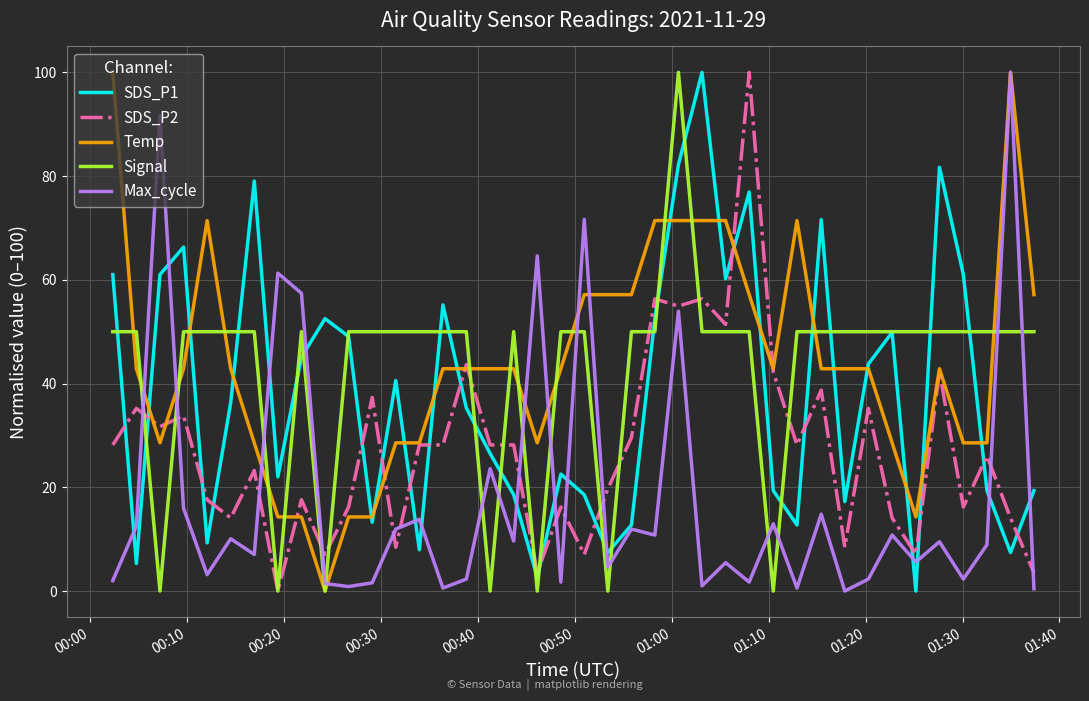

What is the greatest value displayed?

100.0